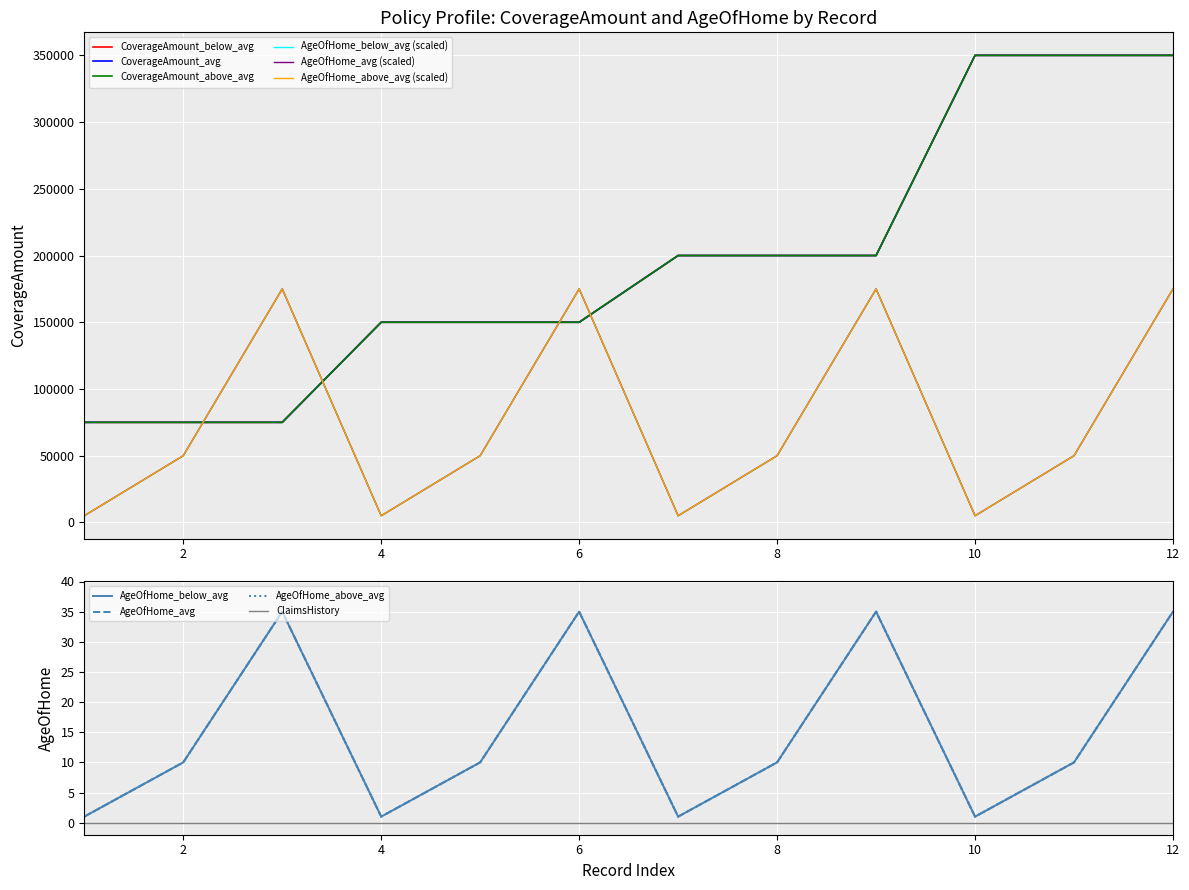

What is the sum of all CoverageAmount_avg values?

2325000